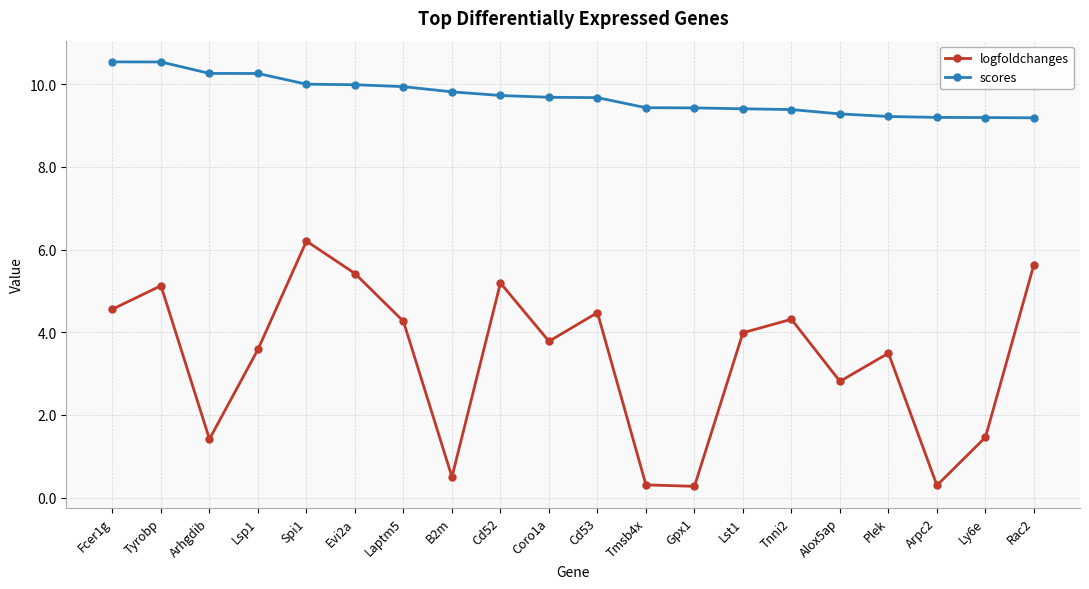

Does the chart display data point markers on the line(s)?

Yes